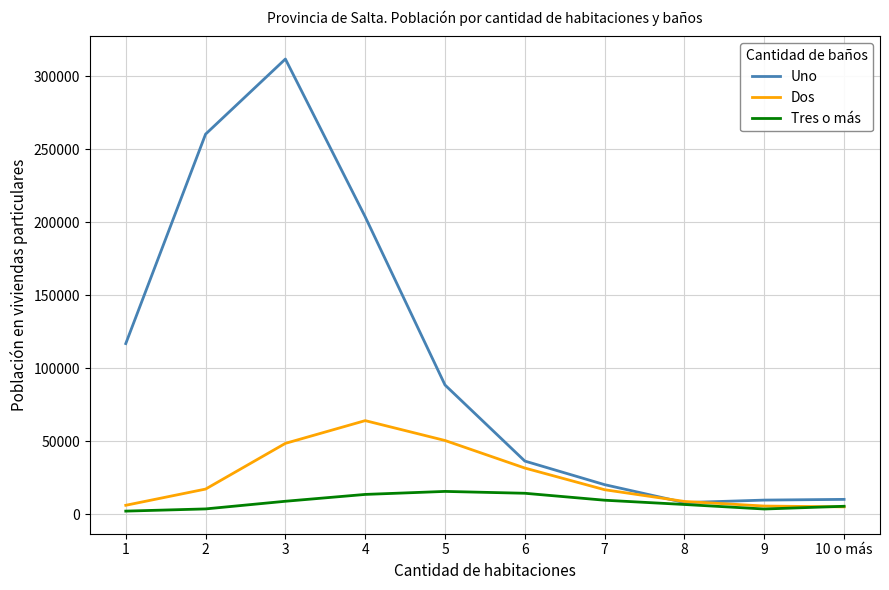

What is the highest value of the Dos series?

64056